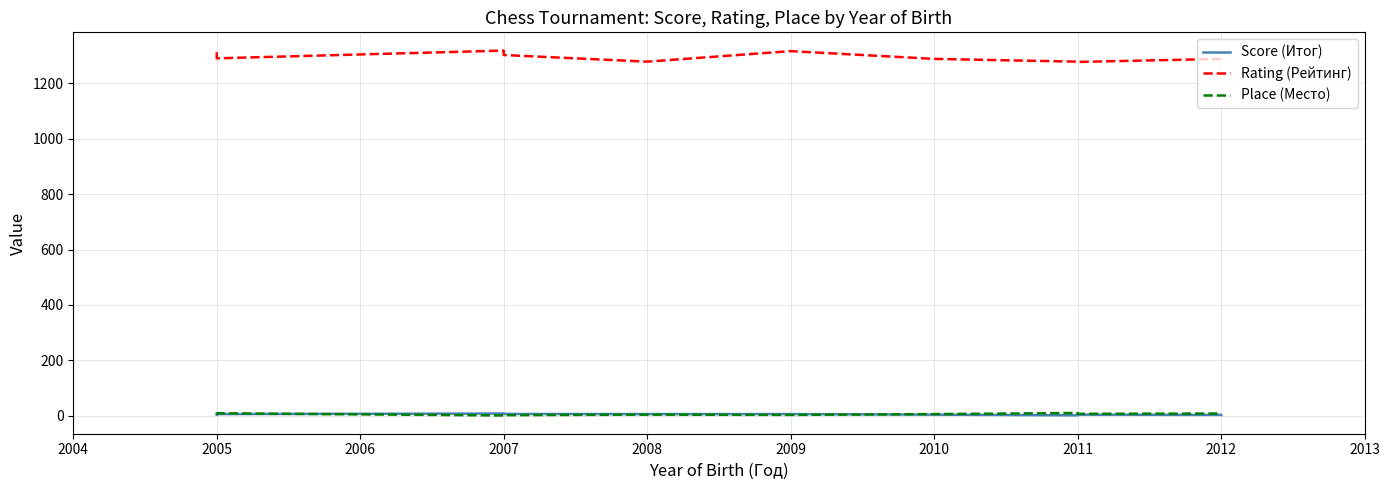

At how many categories does at least one series exceed 1102?

10